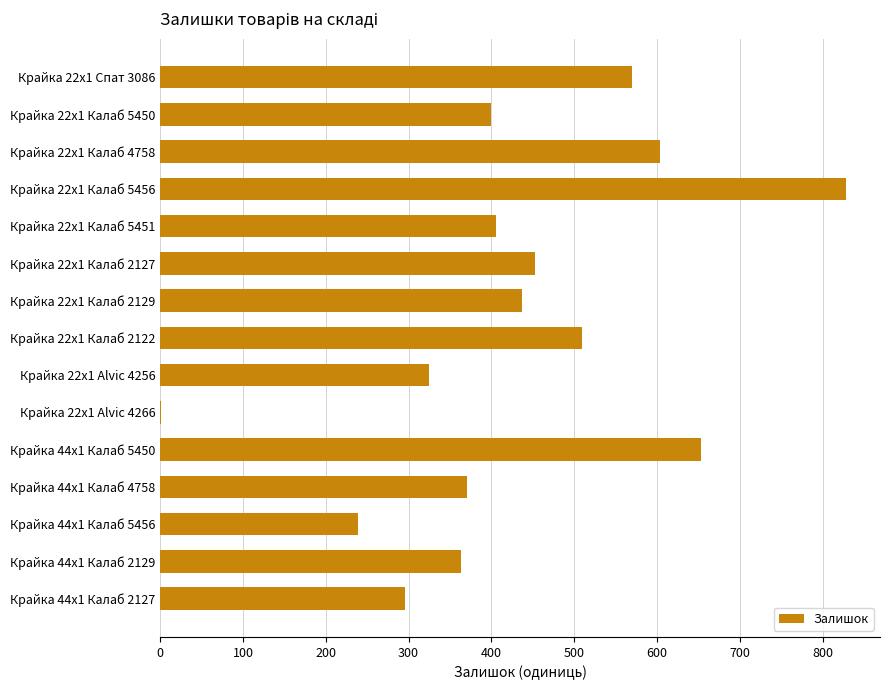

Approximately how many times larger is the value at Крайка 22x1 Спат 3086 compared to Крайка 22x1 Калаб 5451?

1.4